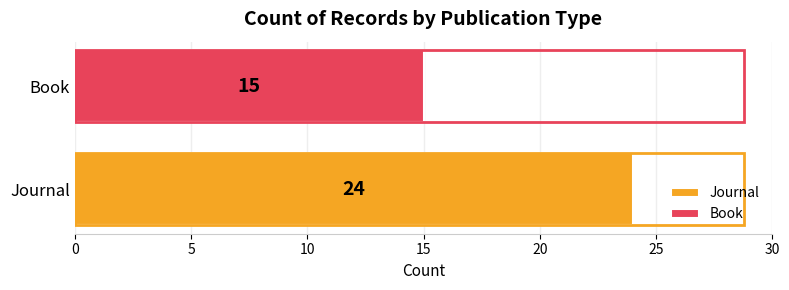

What is the smallest value displayed?

15